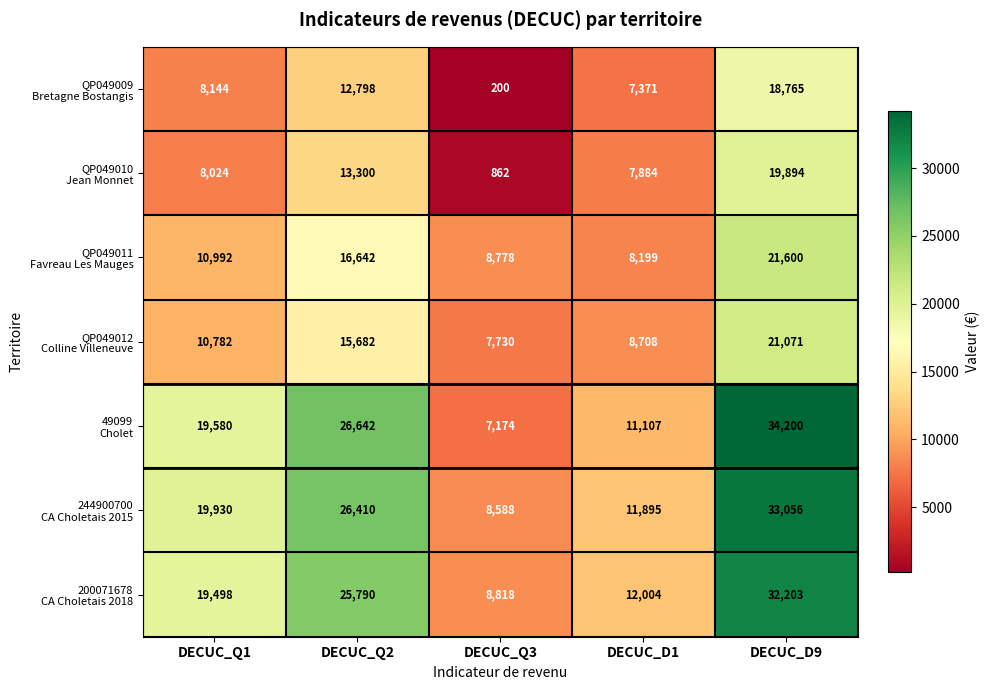

At which category is the sum across all series the highest?

DECUC_D9